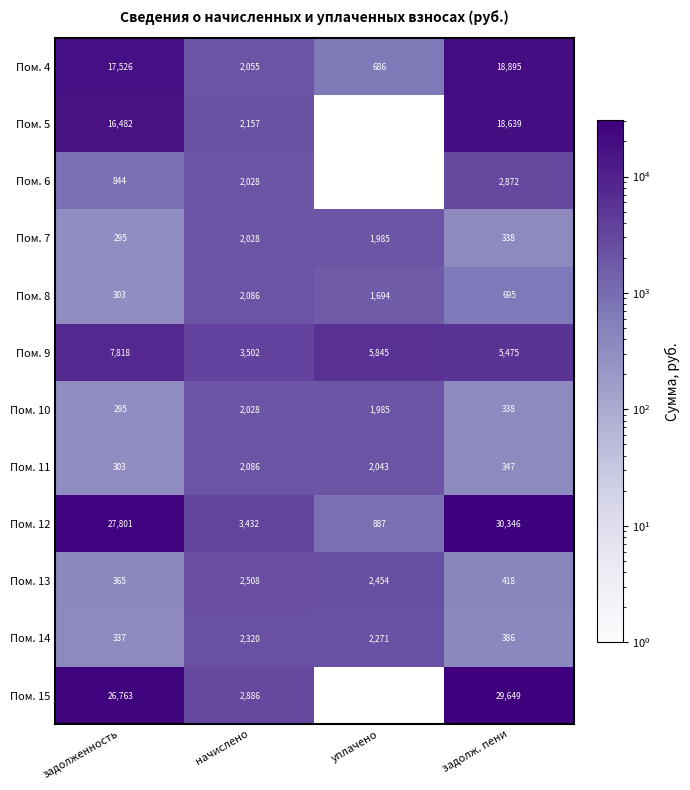

Which series changed the most between задолженность and начислено?

Пом. 12